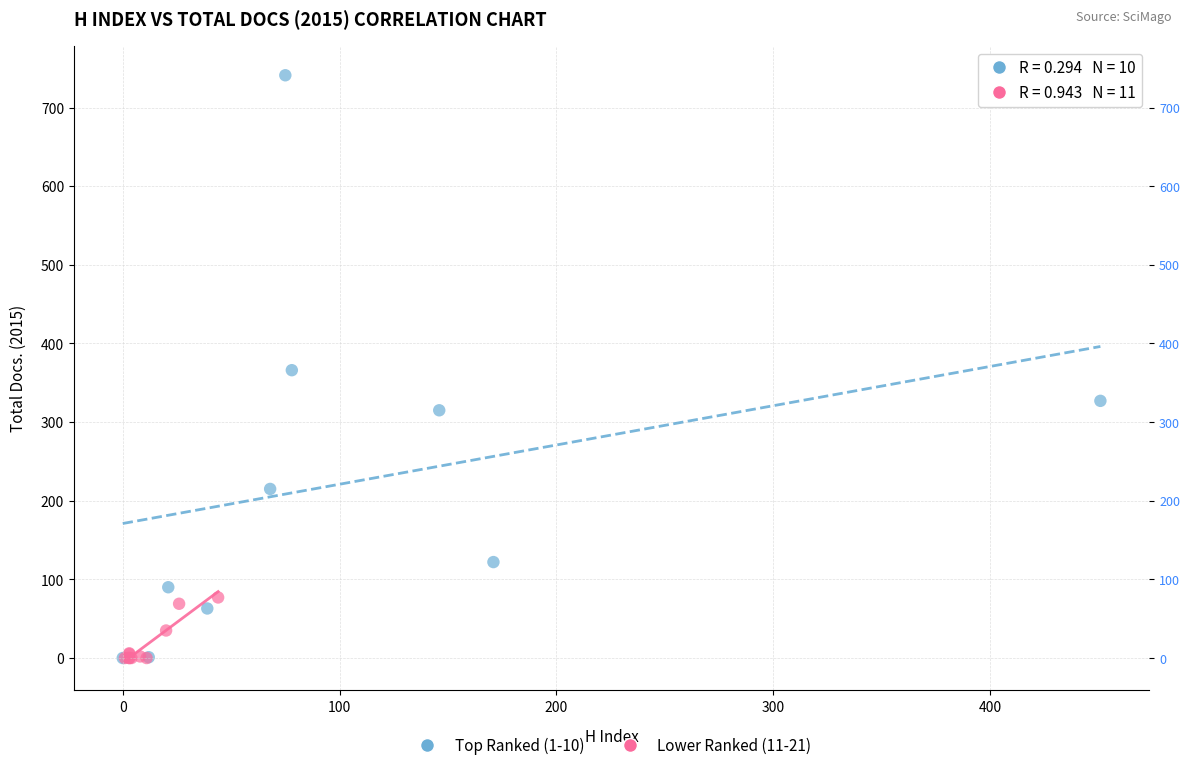

Which series reaches the maximum Y coordinate?

Top Ranked (1-10)